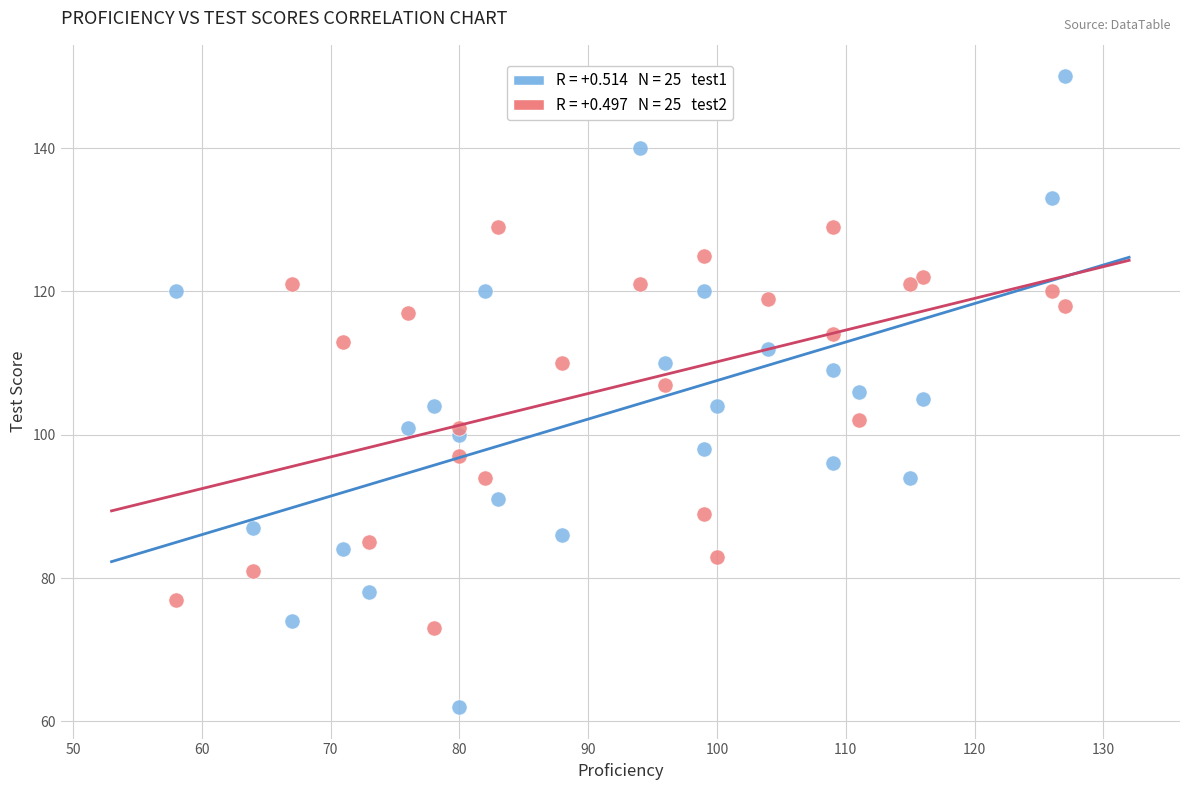

Across all data points, what is the range of Y values (max minus min)?

88